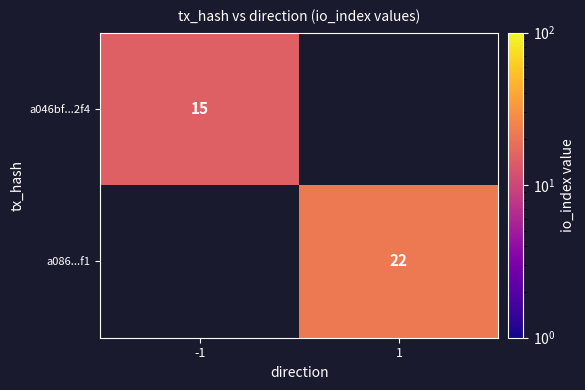

What is the maximum value shown in the chart?

22.0